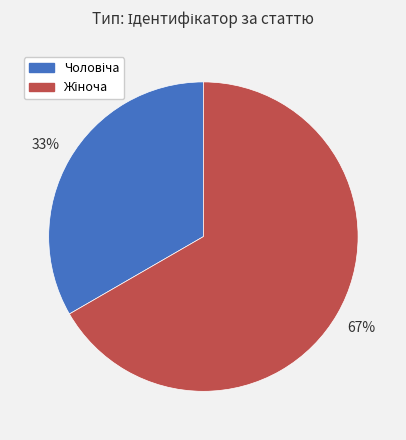

Does any single category account for the majority?

Yes